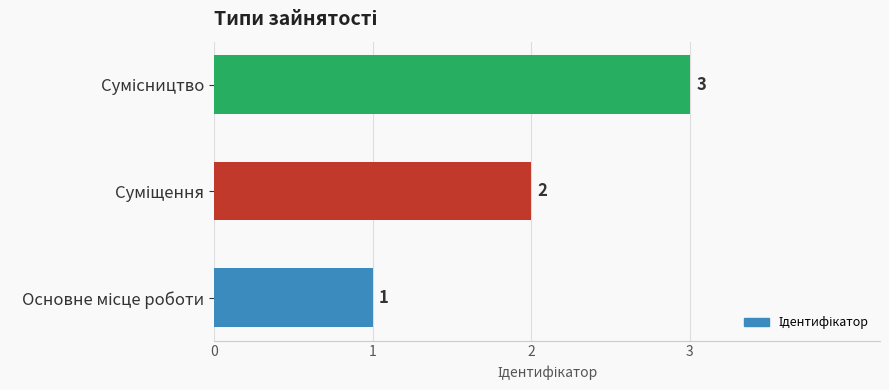

Count the number of data series in this chart.

1